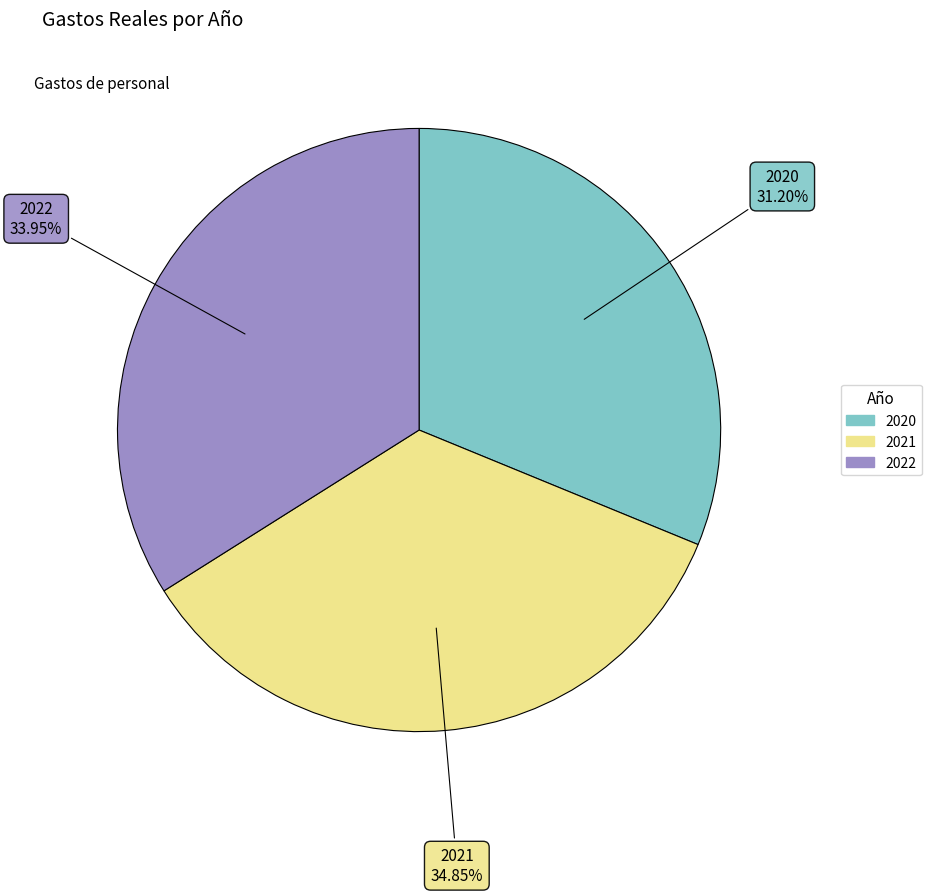

Rank the categories by value from highest to lowest.

2021, 2022, 2020